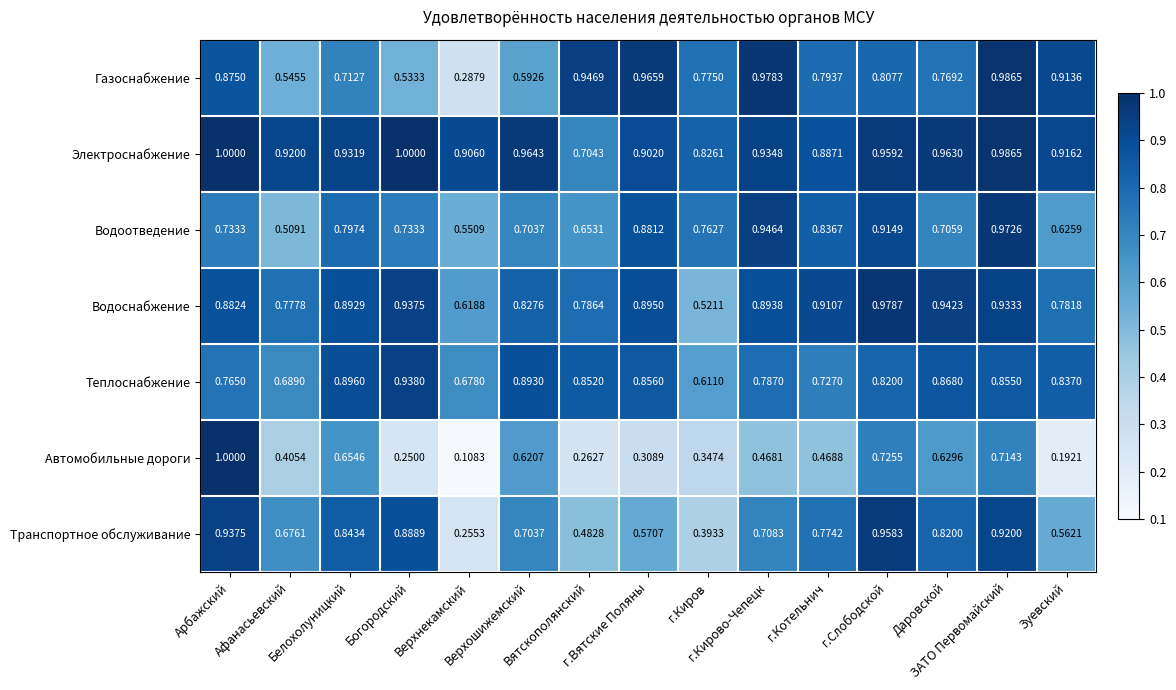

Which series has the largest range (max minus min)?

Автомобильные дороги